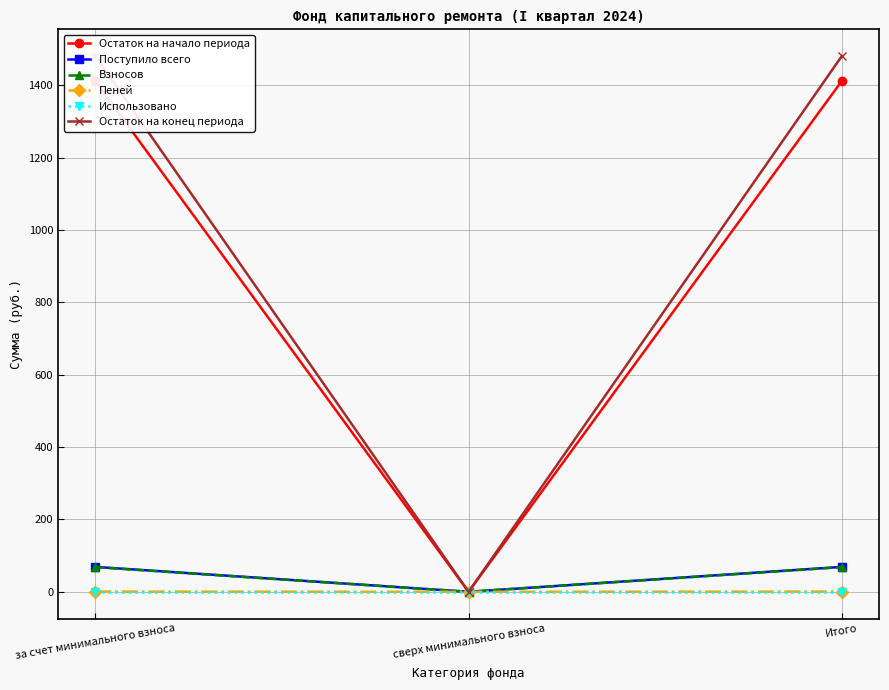

What are all the series names shown in the legend?

Остаток на начало периода, Поступило всего, Взносов, Пеней, Использовано, Остаток на конец периода